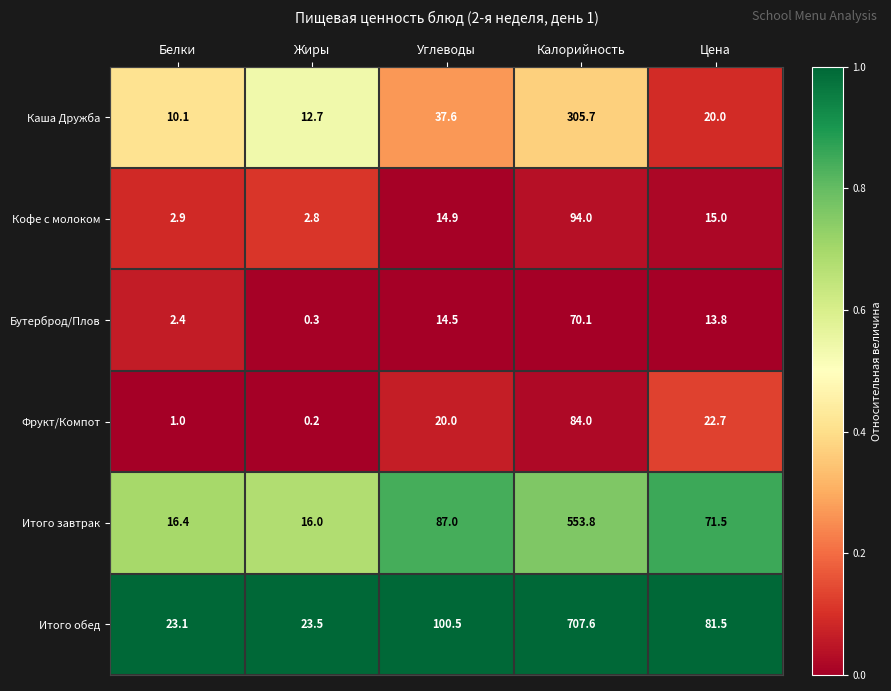

What is the difference between the second highest and minimum values in the Кофе с молоком series?

12.2